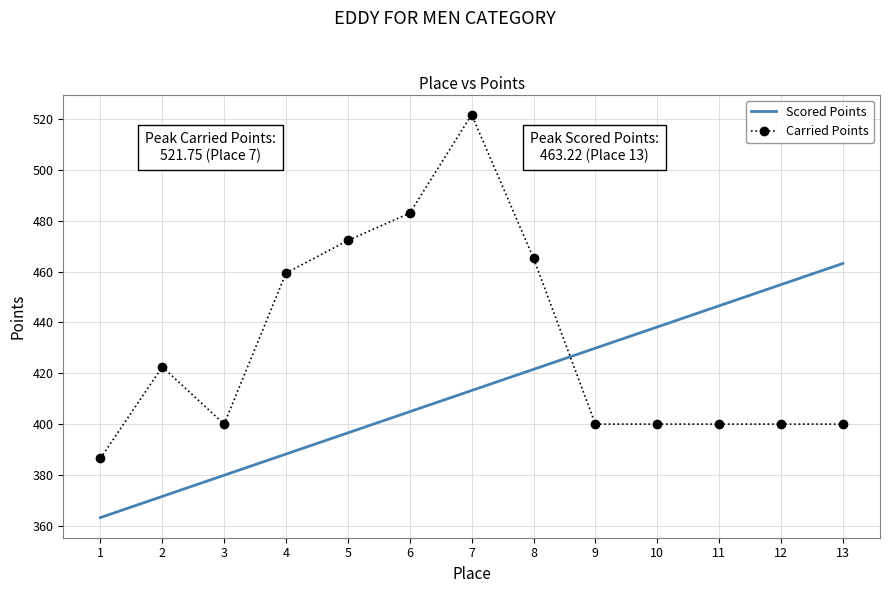

What are all the series names shown in the legend?

Scored Points, Carried Points